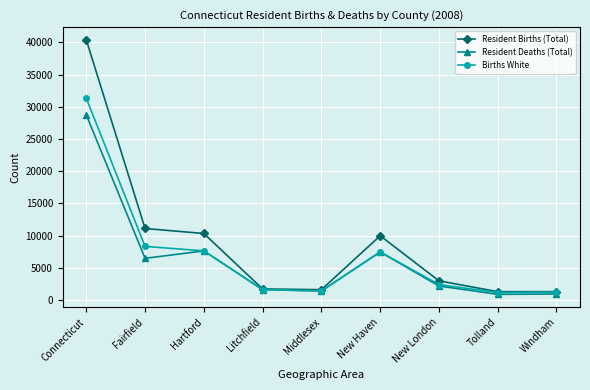

The value of Births White at Fairfield is 4583. True or false?

False